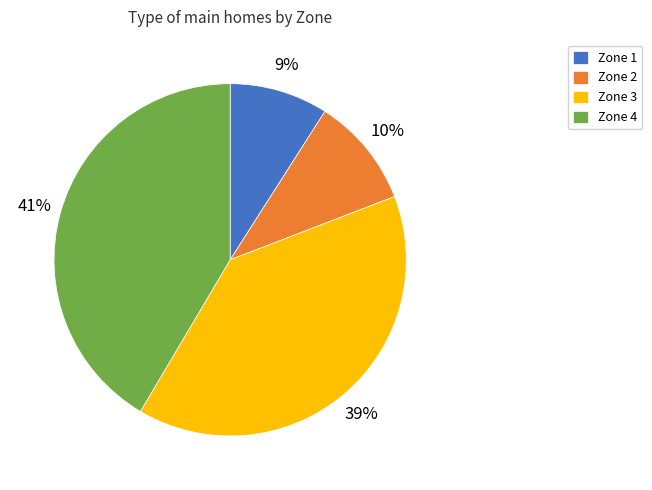

Combined, do Zone 1 and Zone 3 account for over 50%?

No